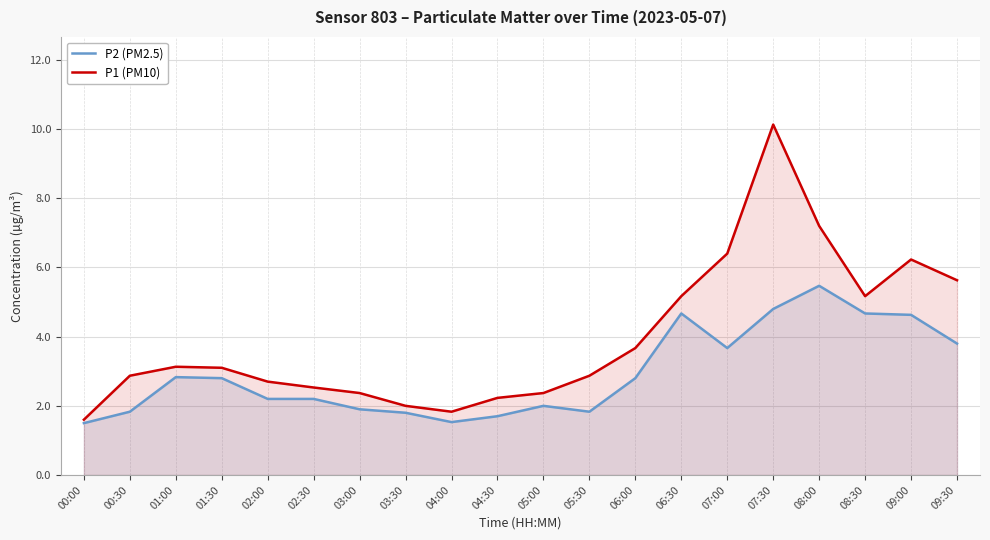

Which category has the highest value in the P2 (PM2.5) series?

08:00